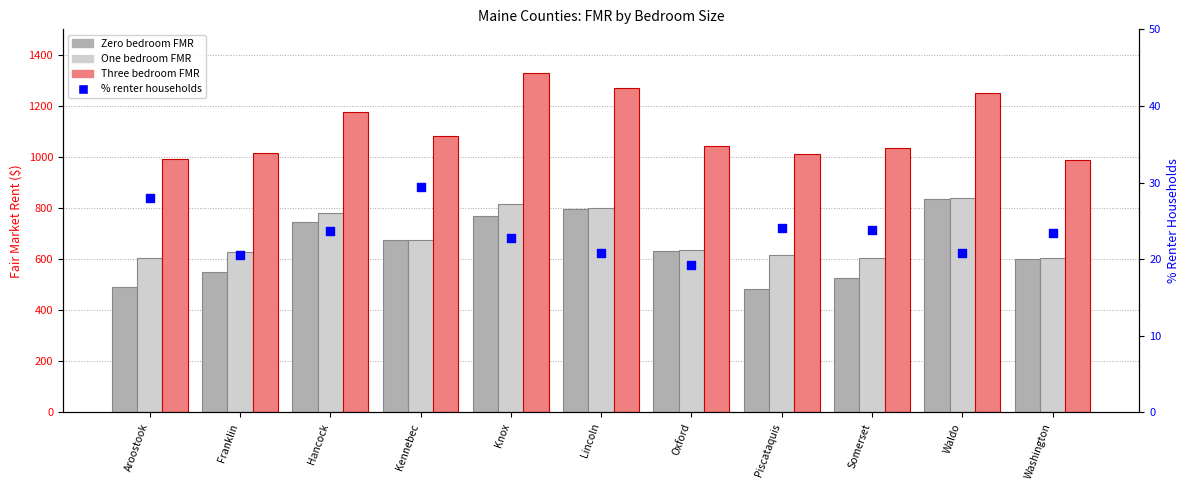

Is the value of One bedroom FMR at Aroostook greater than the value of % renter households at Kennebec?

Yes